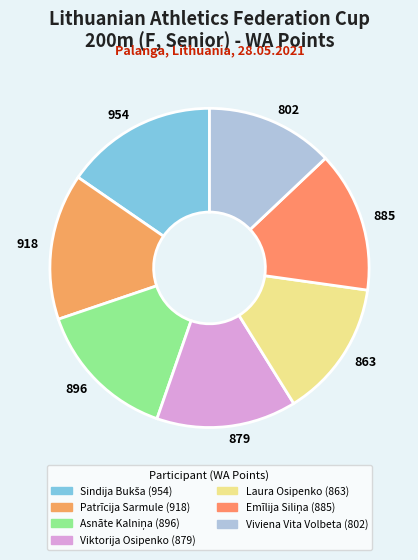

Is the sum of 954 and 802 greater than half?

No